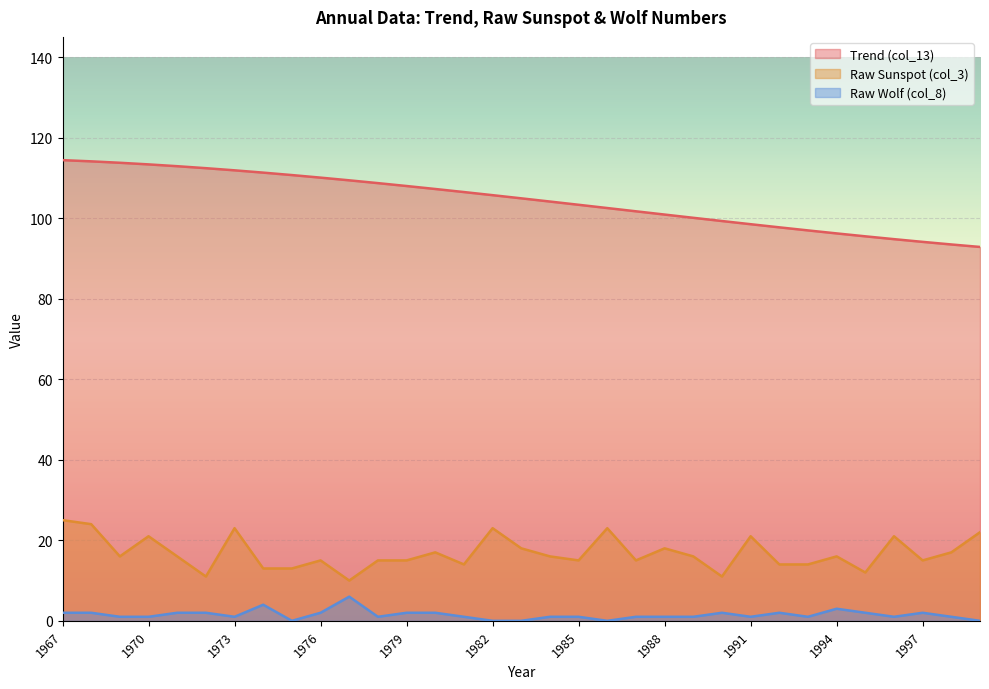

What is the value of the Raw Wolf (col_8) point at the 31st from the left?

2.0